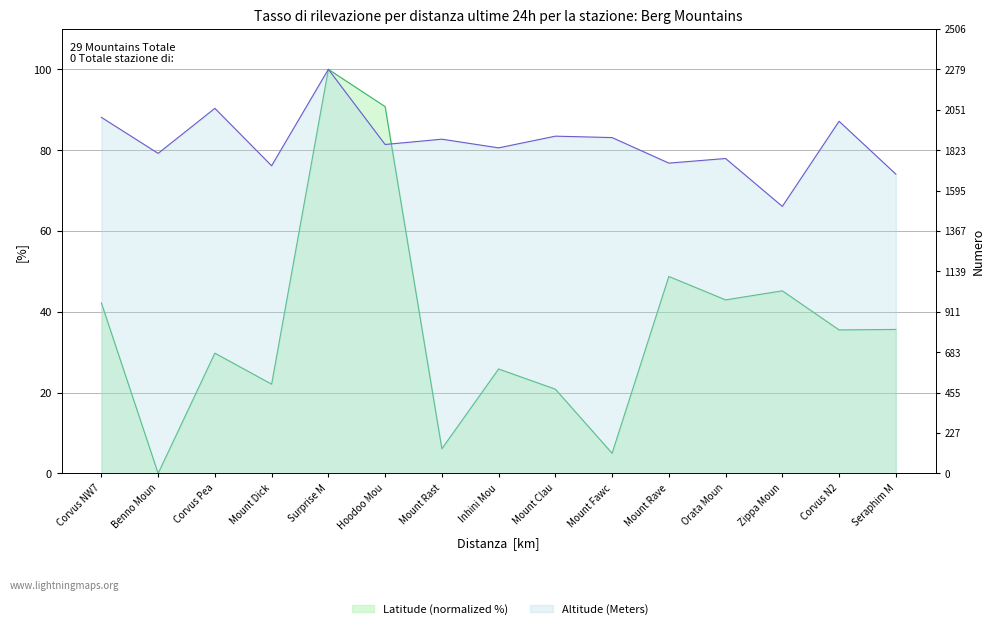

The Lat series shows 42.9 at Orata Moun. True or false?

True